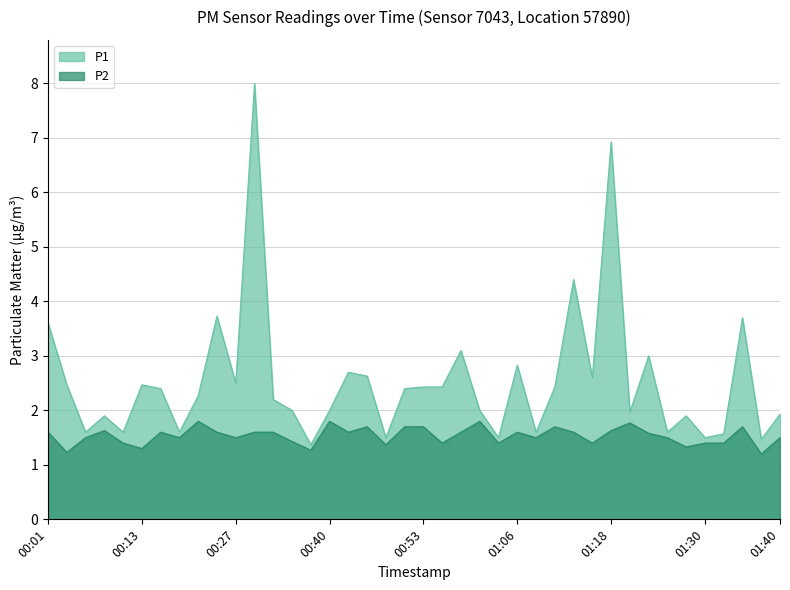

Is the value of P2 at 01:08 greater than the value of P1 at 00:03?

No